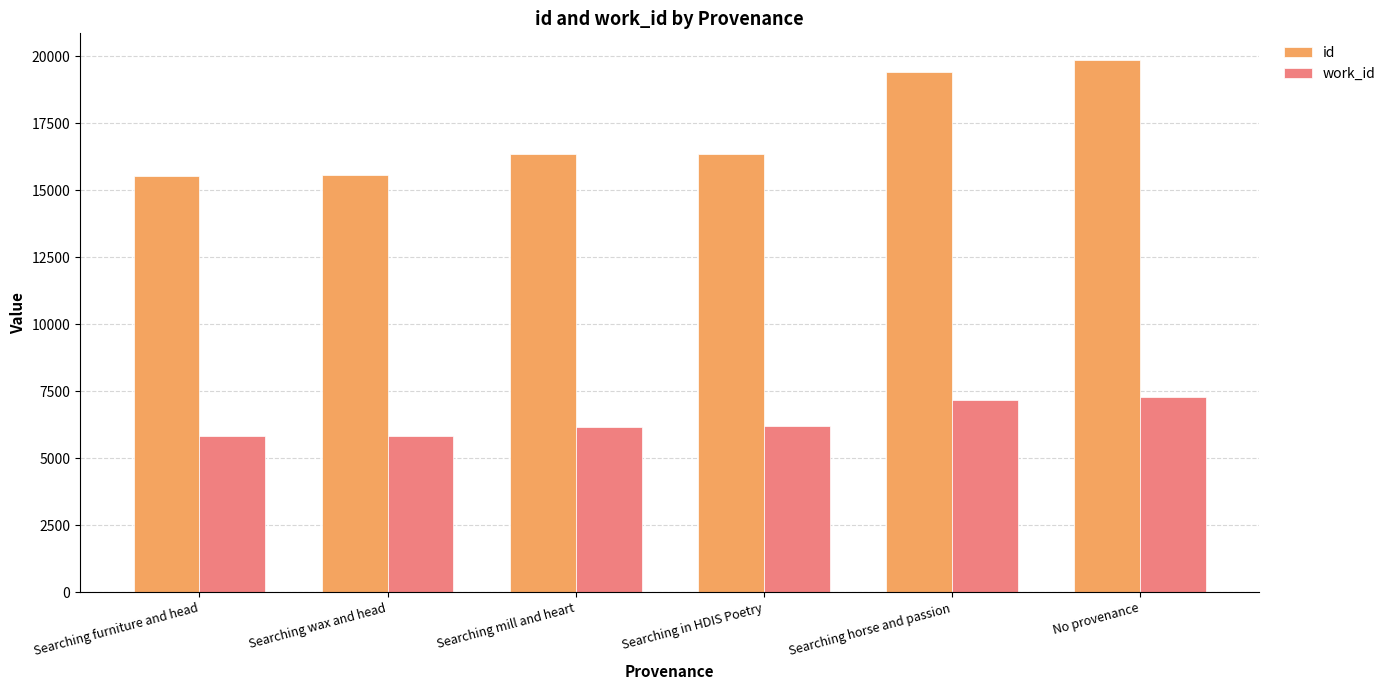

What are all the series names shown in the legend?

id, work_id